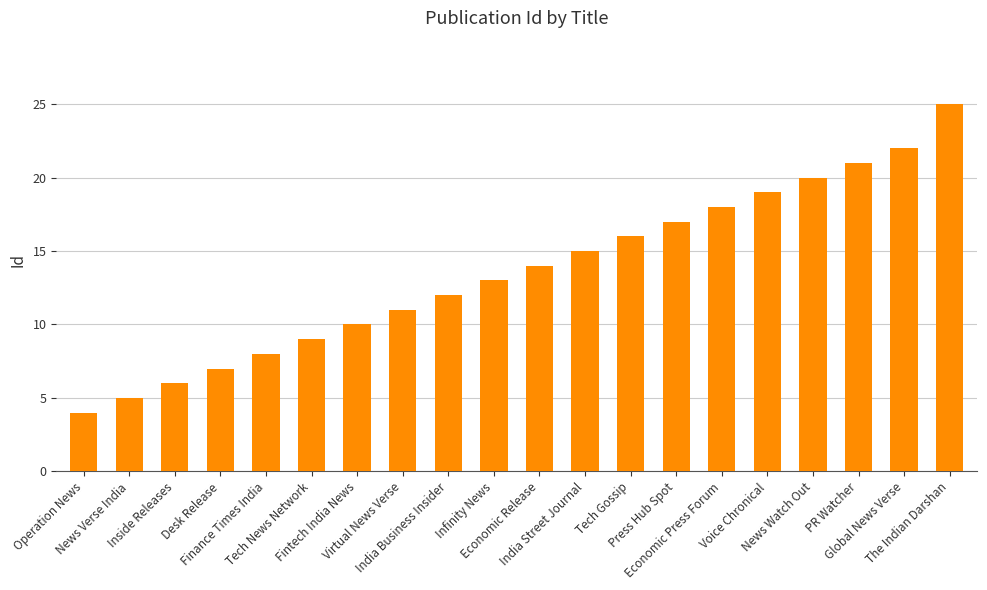

What is the sum of the values at News Watch Out and India Business Insider?

32